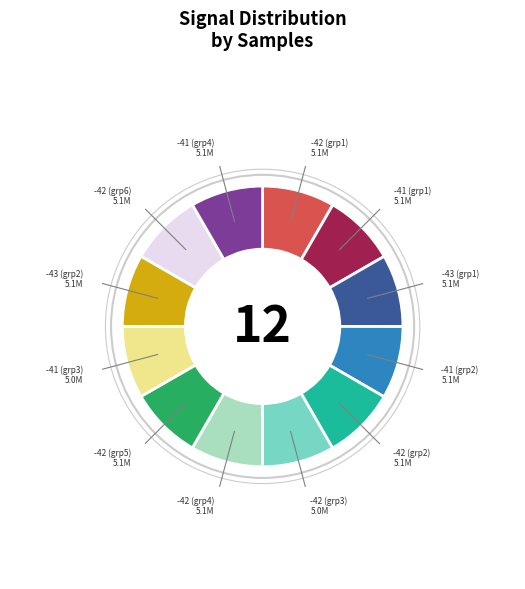

Is the sum of -42 (grp1) and -41 (grp2) greater than half?

No